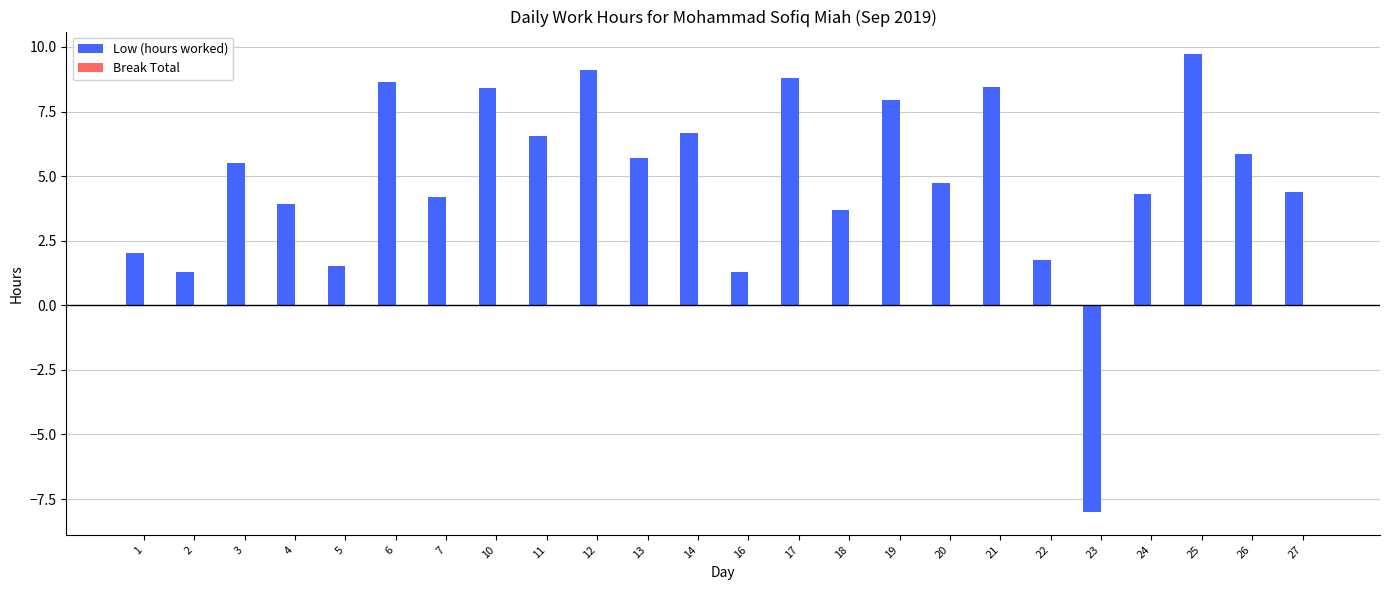

Is it true that the value at 6 is 8.6?

True